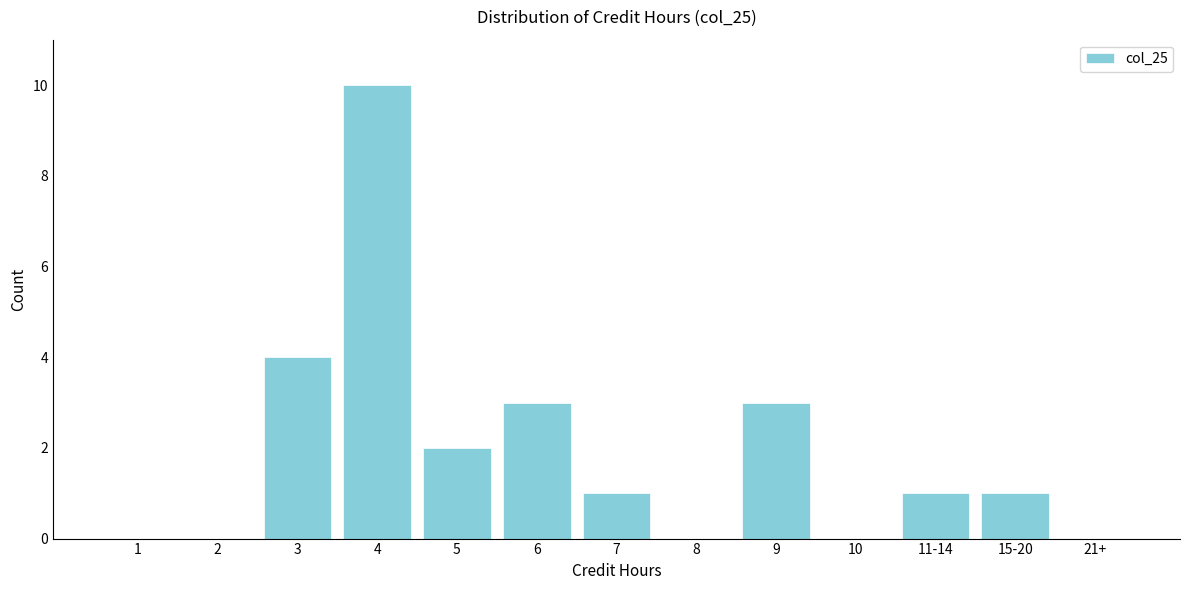

Reading left to right, what are all the values shown in this chart?

1=0	2=0	3=4	4=10	5=2	6=3	7=1	8=0	9=3	10=0	11-14=1	15-20=1	21+=0